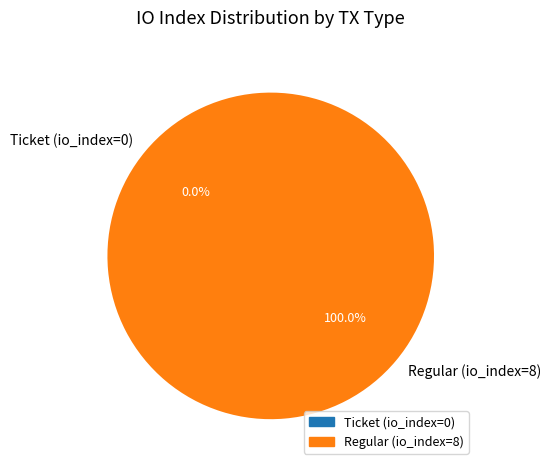

What is the total percentage of Ticket (io_index=0) and Regular (io_index=8)?

100.0%